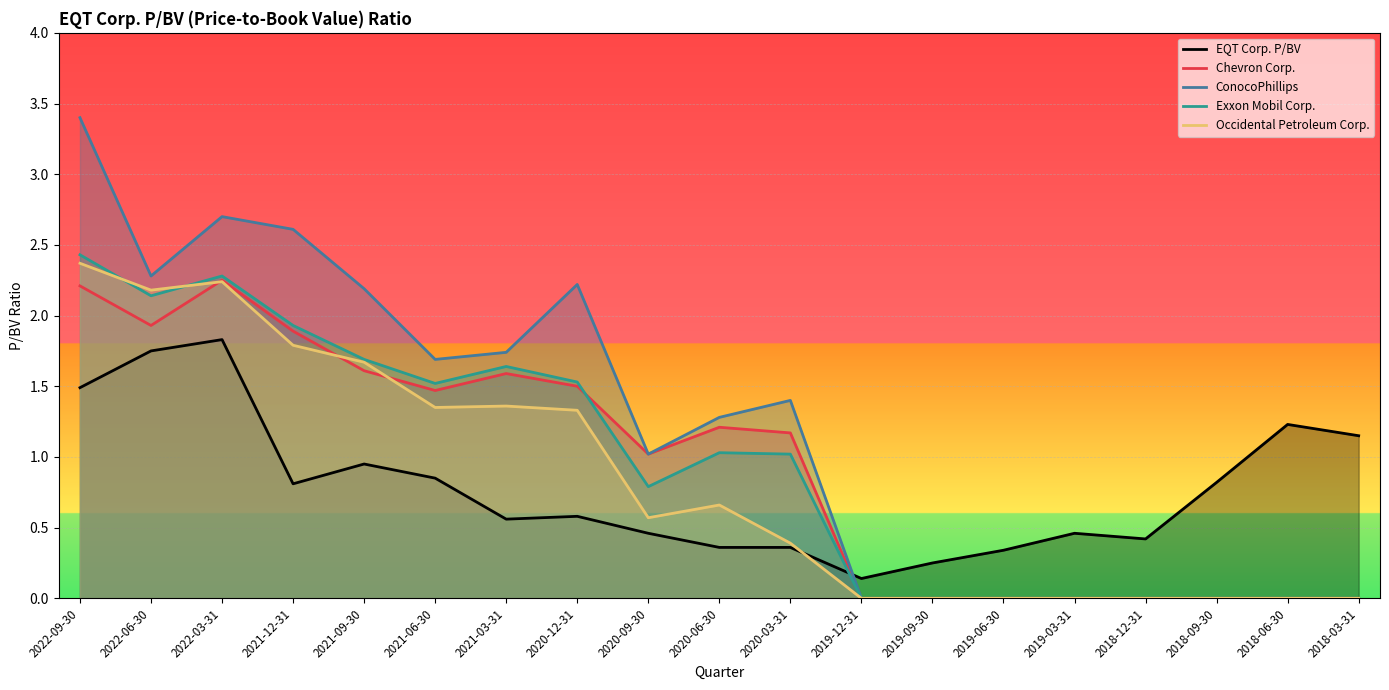

What is the approximate value of EQT Corp. P/BV at 2019-06-30?

0.3